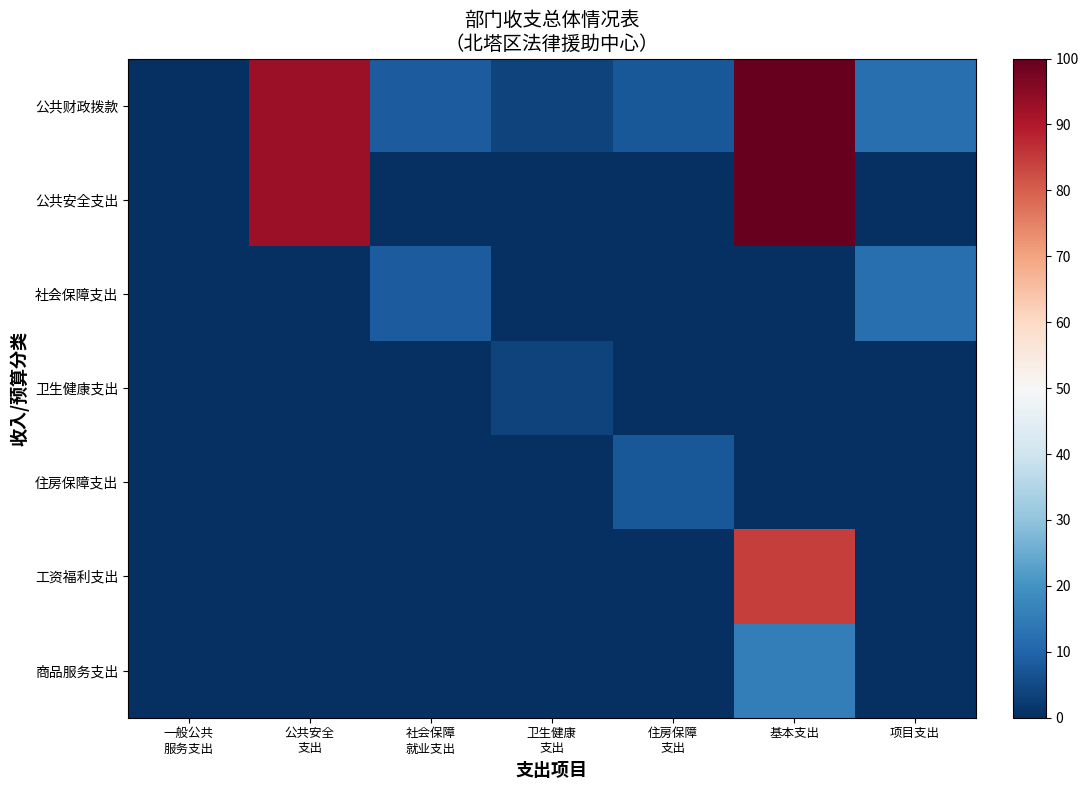

List the series in order of their peak value, lowest first.

卫生健康支出, 住房保障支出, 社会保障支出, 商品服务支出, 工资福利支出, 公共财政拨款, 公共安全支出